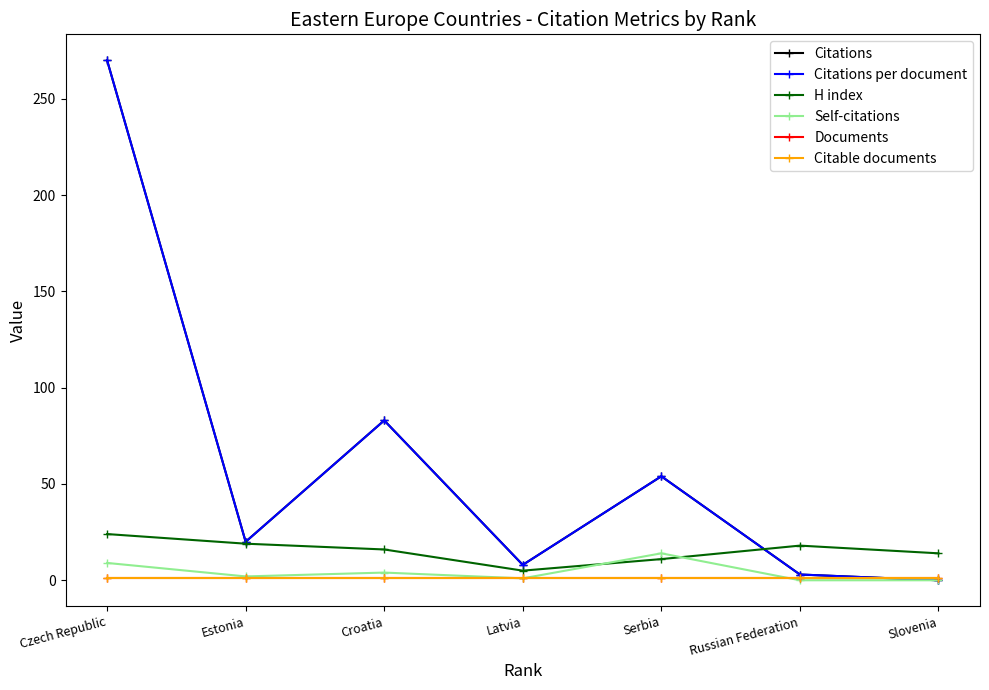

Is this an area chart (filled region under the line)?

No